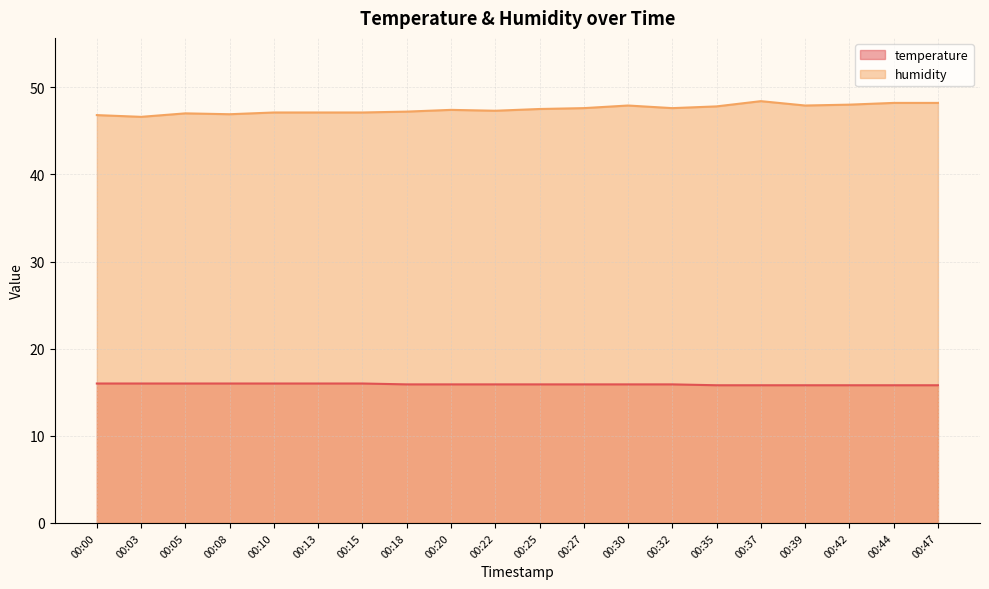

What are all the series names shown in the legend?

temperature, humidity